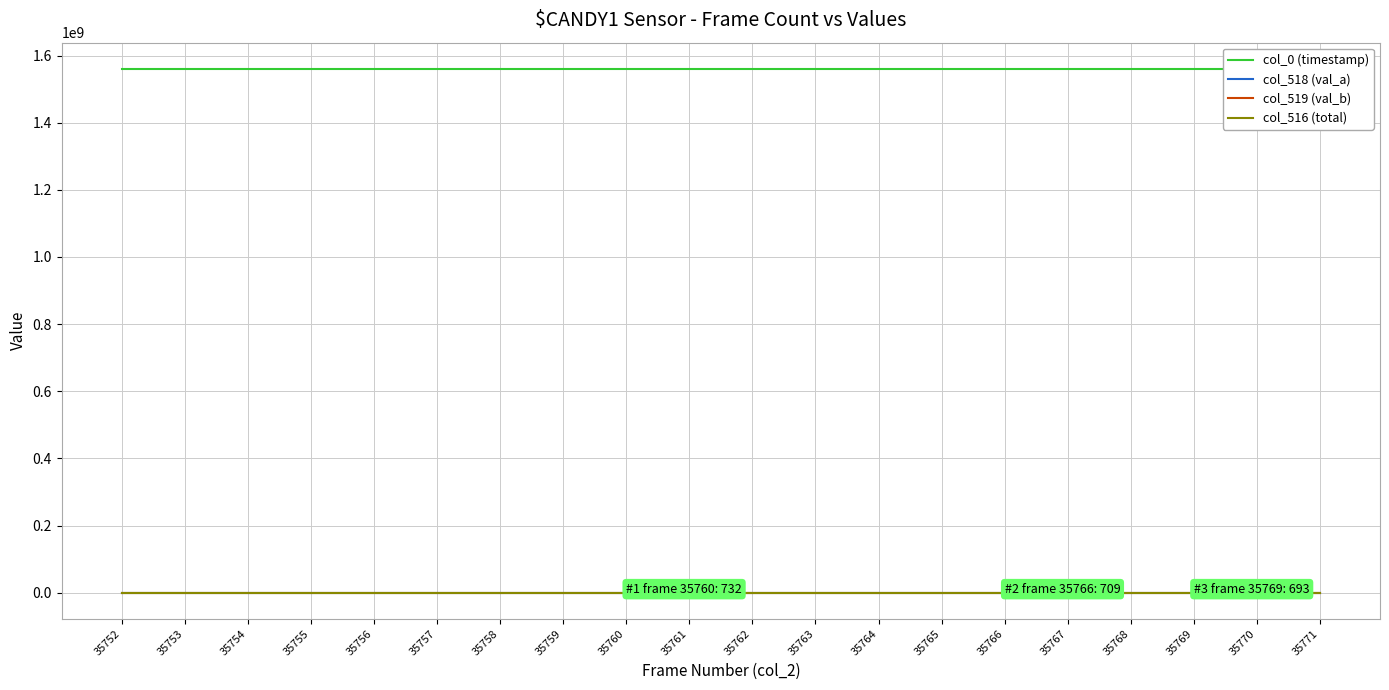

True or false: col_518 (val_a) and col_0 (timestamp) intersect in this chart.

False